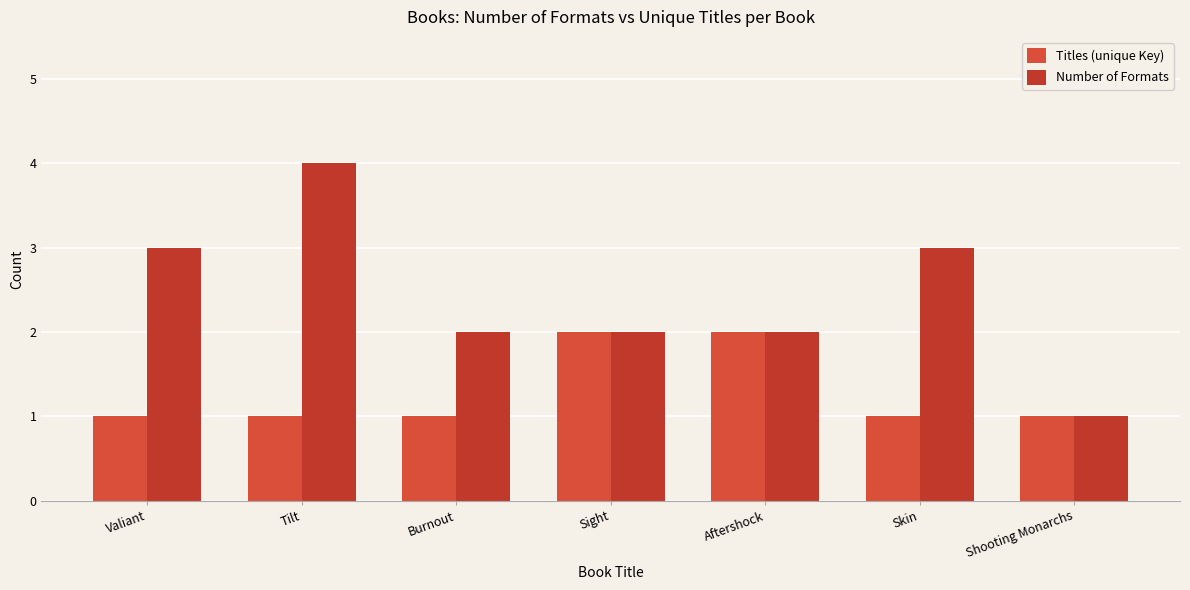

What are all the series names shown in the legend?

Titles (unique Key), Number of Formats